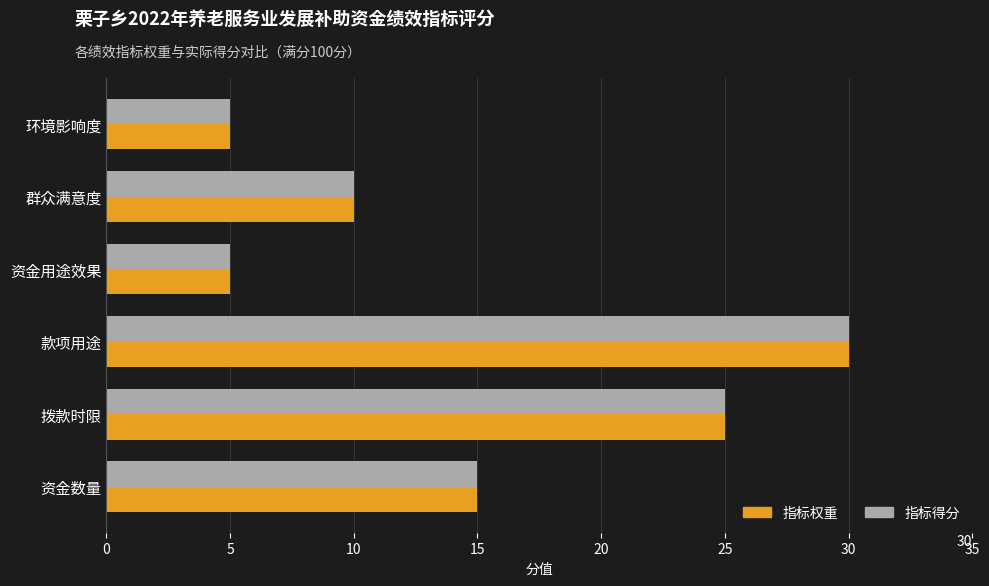

Where is 指标得分 nearest to the value 17?

资金数量